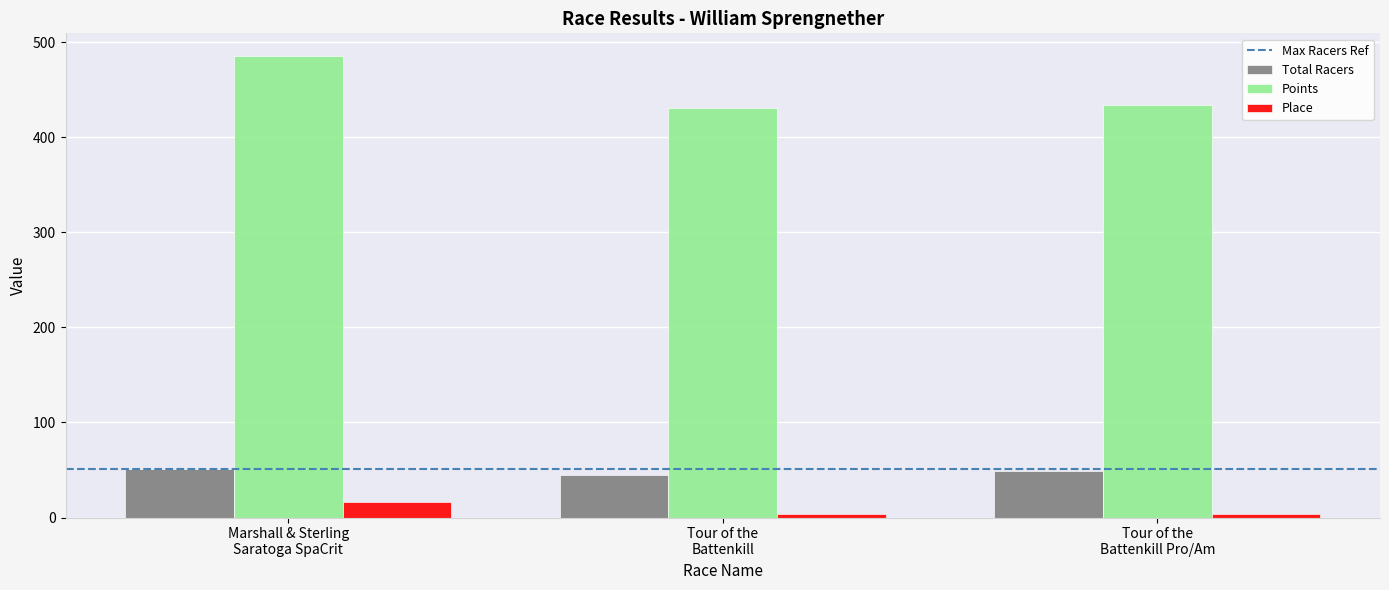

What is the label of the 3rd bar from the right?

Marshall & Sterling
Saratoga SpaCrit